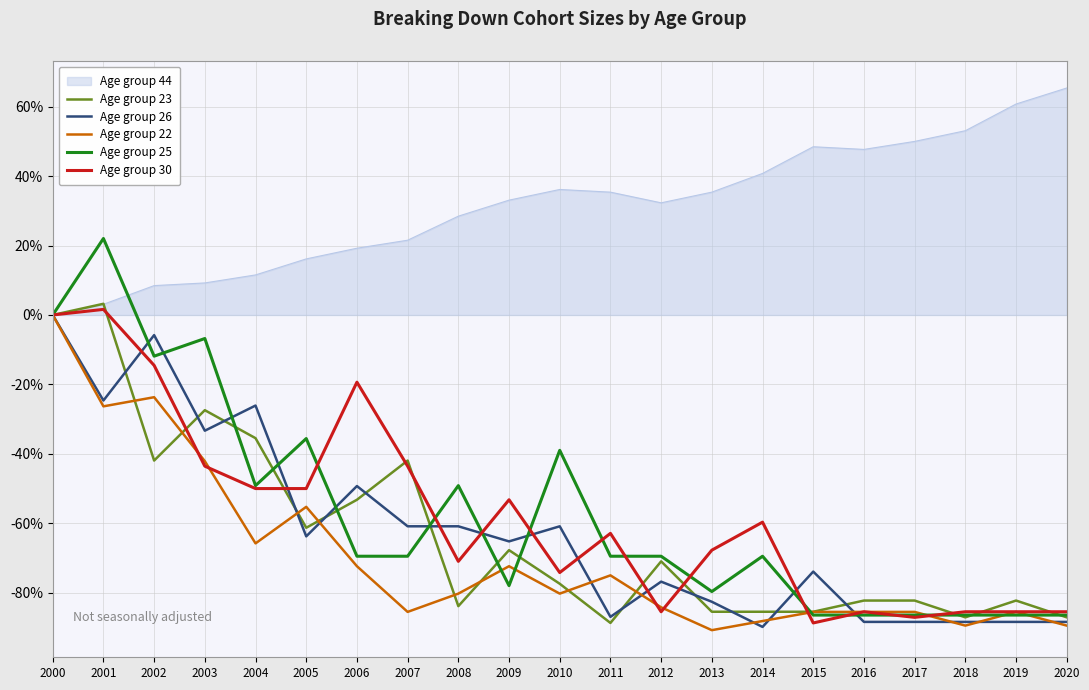

What is the sum of all Age group 25 values?

-1193.2